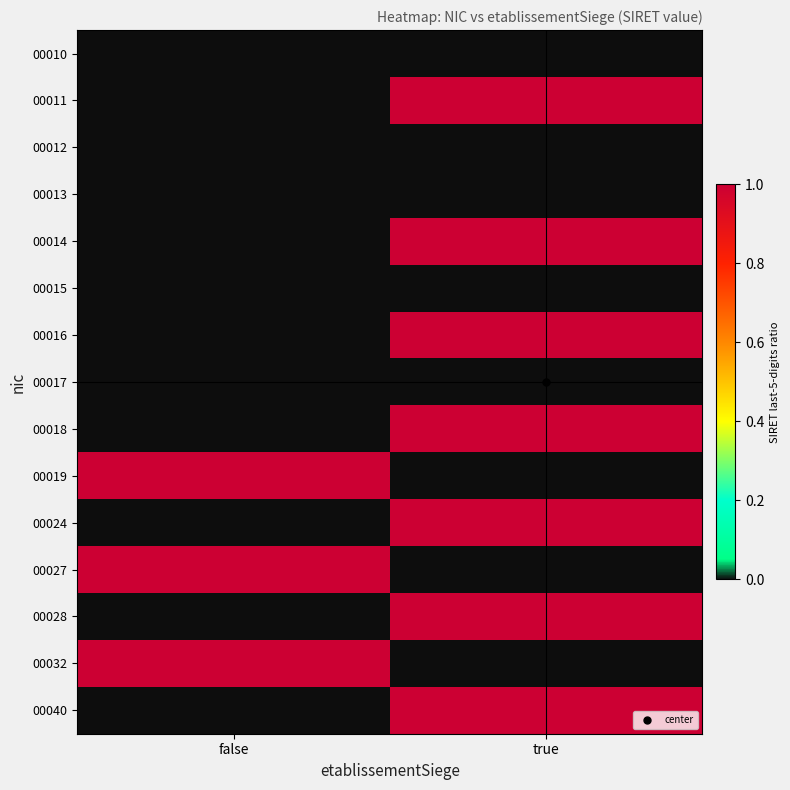

At true, list the series in order from smallest to largest.

00010, 00011, 00012, 00013, 00014, 00015, 00016, 00017, 00018, 00019, 00024, 00027, 00028, 00032, 00040